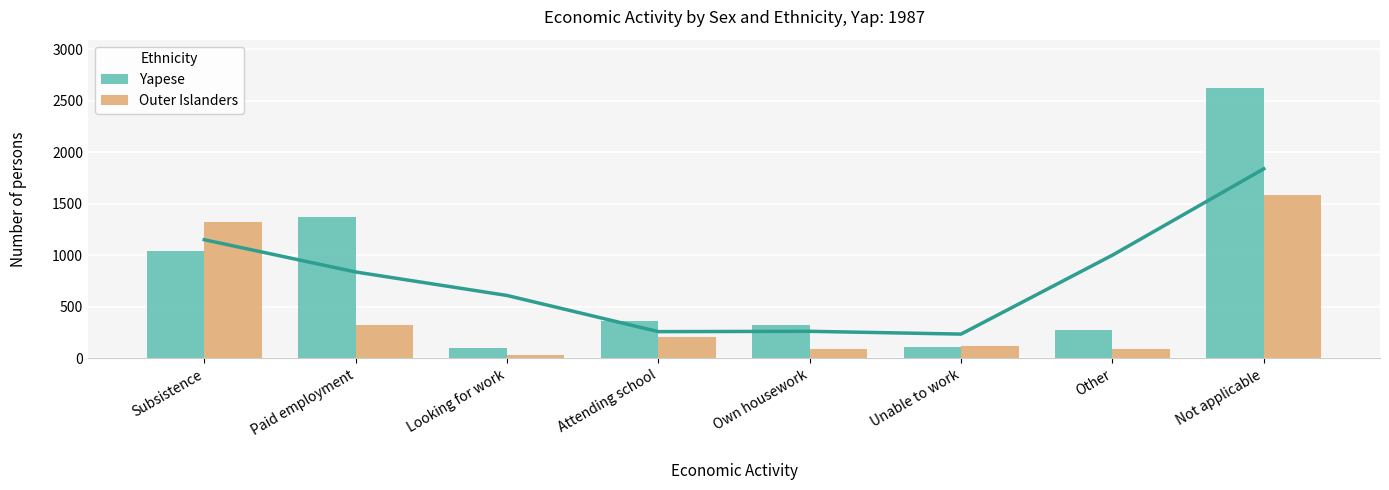

Is the value of Yapese at Not applicable greater than the value of Outer Islanders at Own housework?

Yes